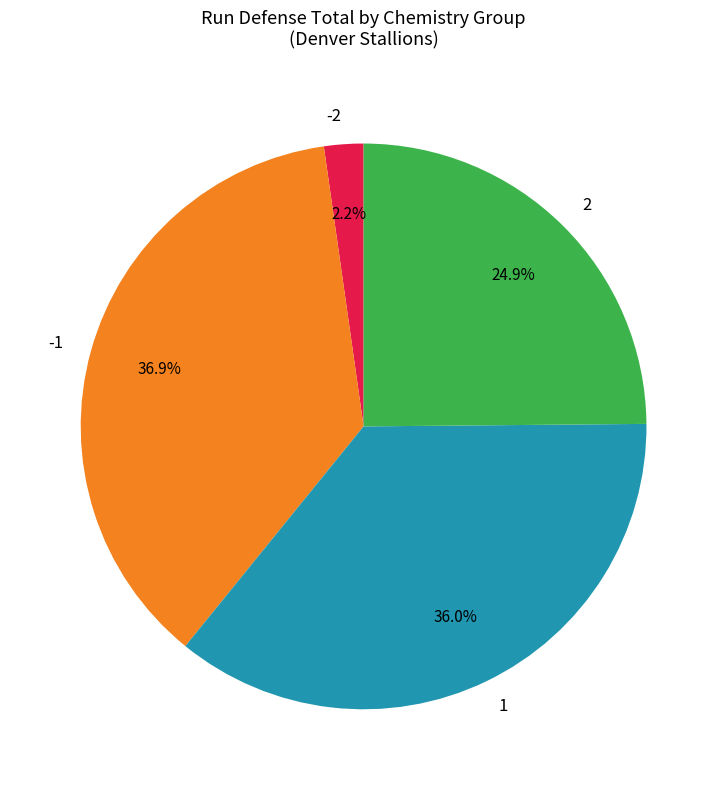

Does 2 represent more than half of the total?

No